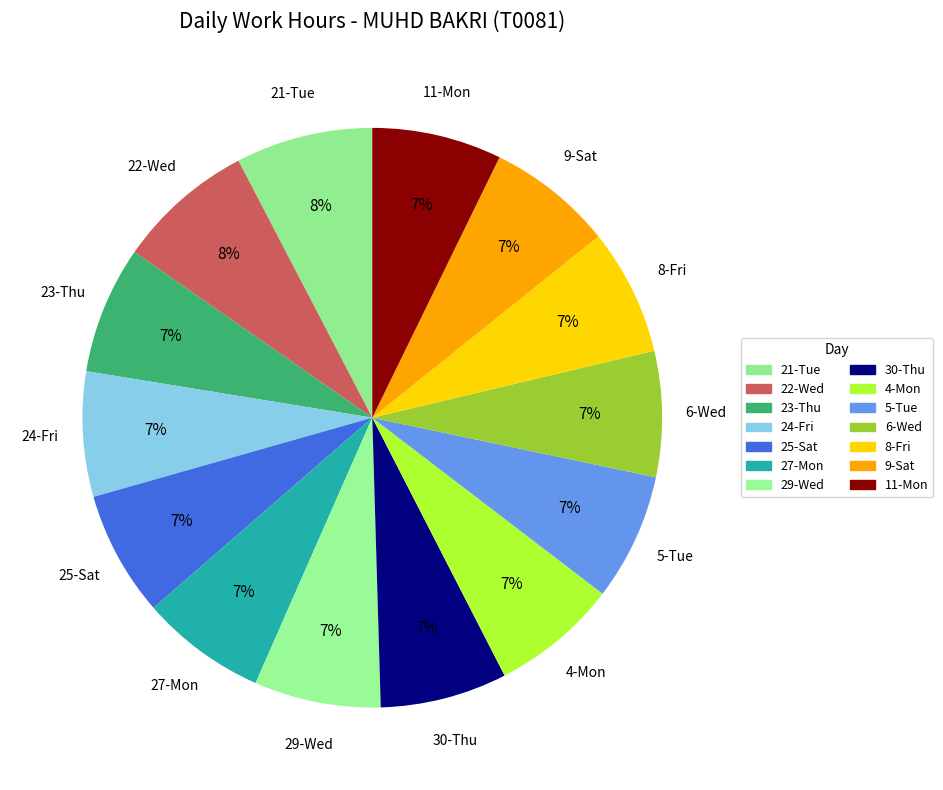

How many segments does this pie chart have?

14